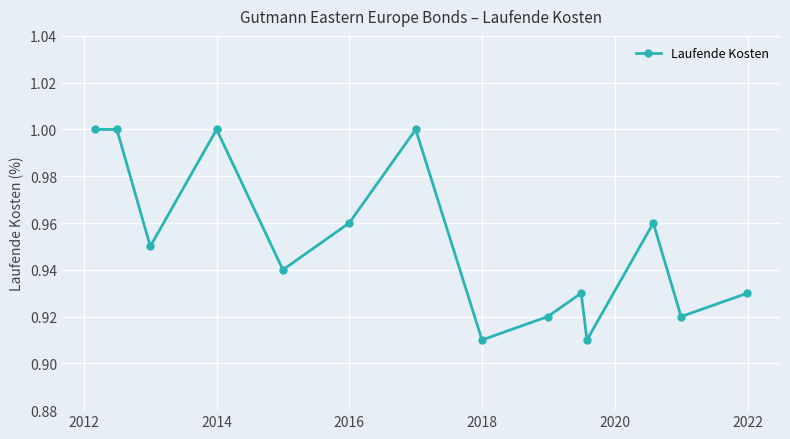

True or false: there are more than 2 points higher than both neighbors.

True